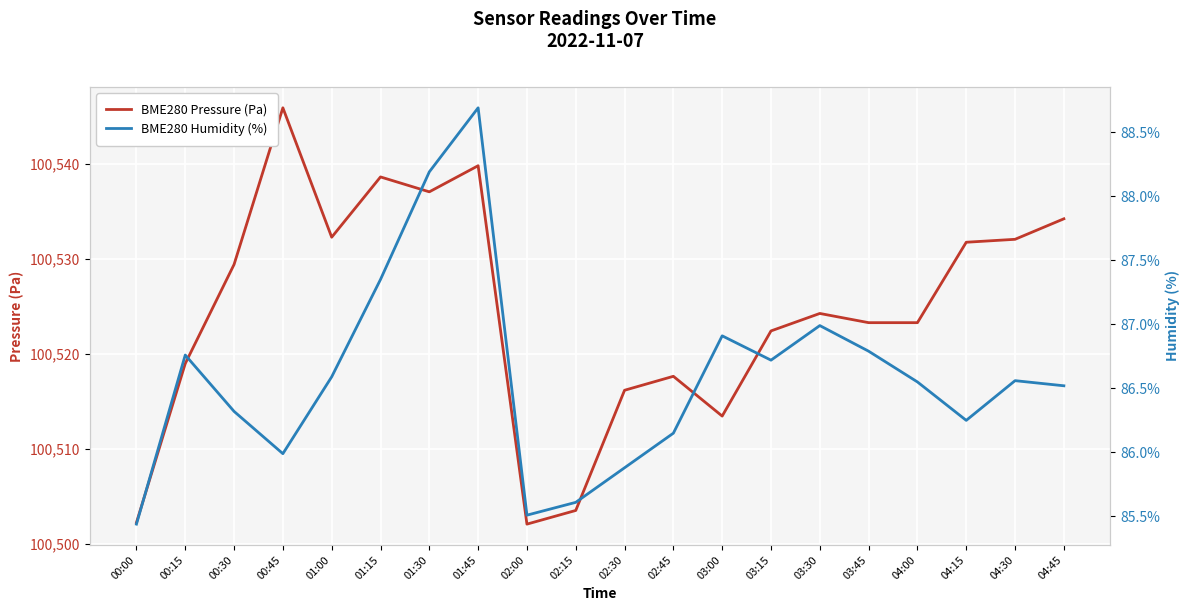

True or false: BME280 Humidity (%) has a value of 145.5 at 01:00.

False